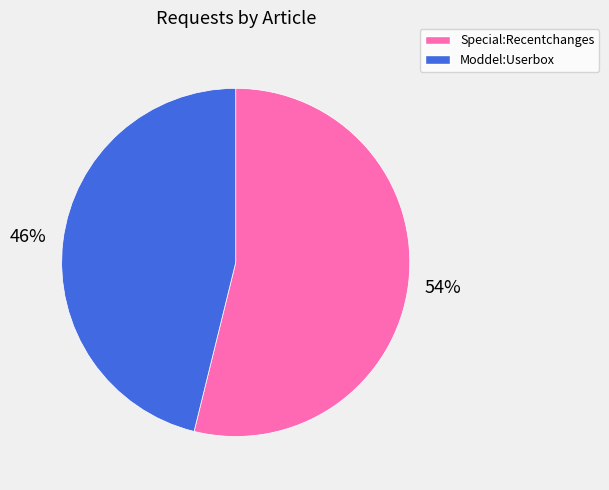

Rank the categories by value from lowest to highest.

Moddel:Userbox, Special:Recentchanges